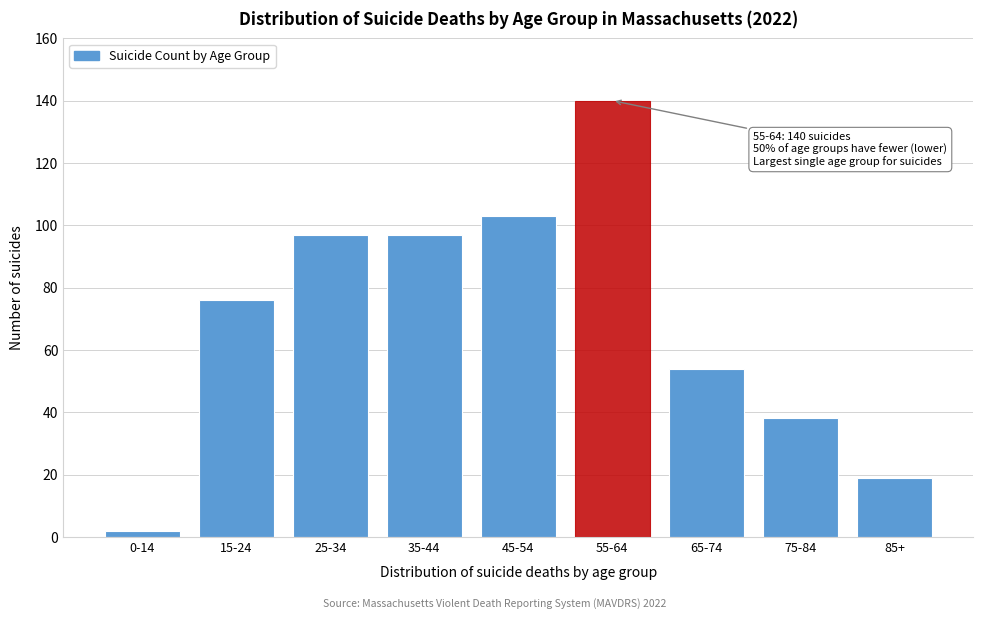

Reading left to right, transcribe all the data shown in this chart.

0-14=2	15-24=76	25-34=97	35-44=97	45-54=103	55-64=140	65-74=54	75-84=38	85+=19